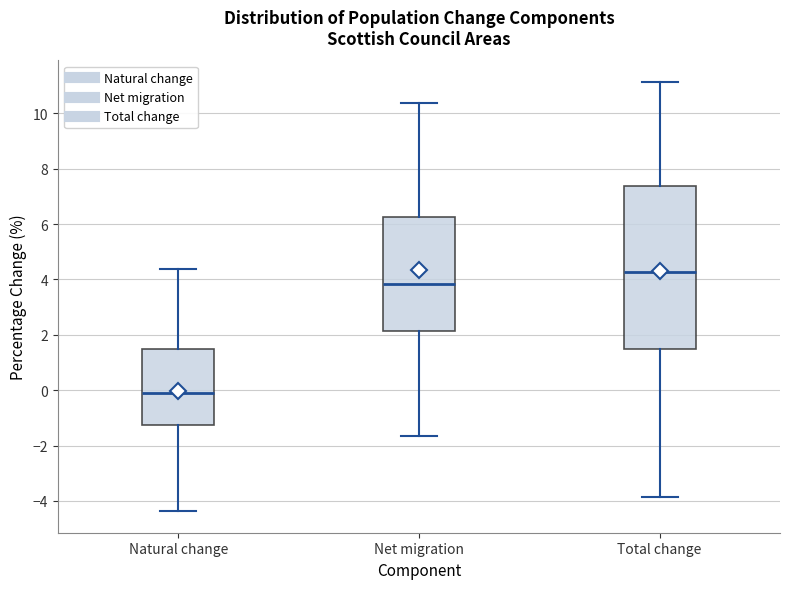

Where does the lower whisker of the box for Natural change end on the y-axis? The values are not printed on the chart, so give them approximately, as read against the axis.

-4.4